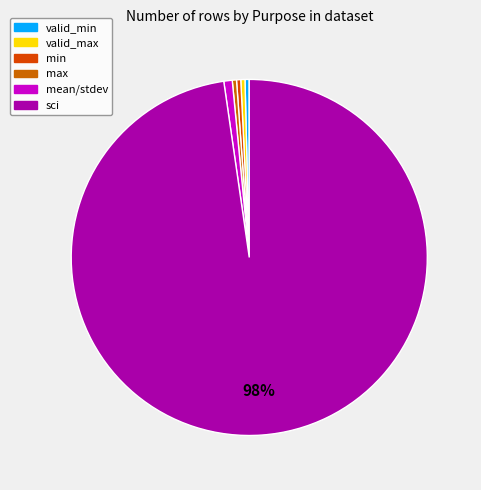

Count the number of slices in the pie.

6